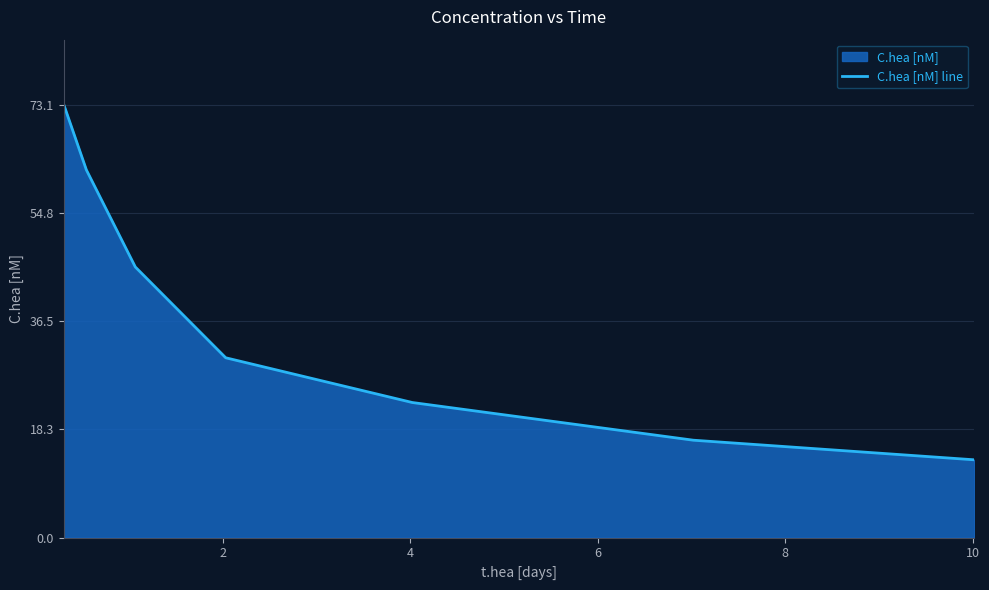

What is the average value?

37.7